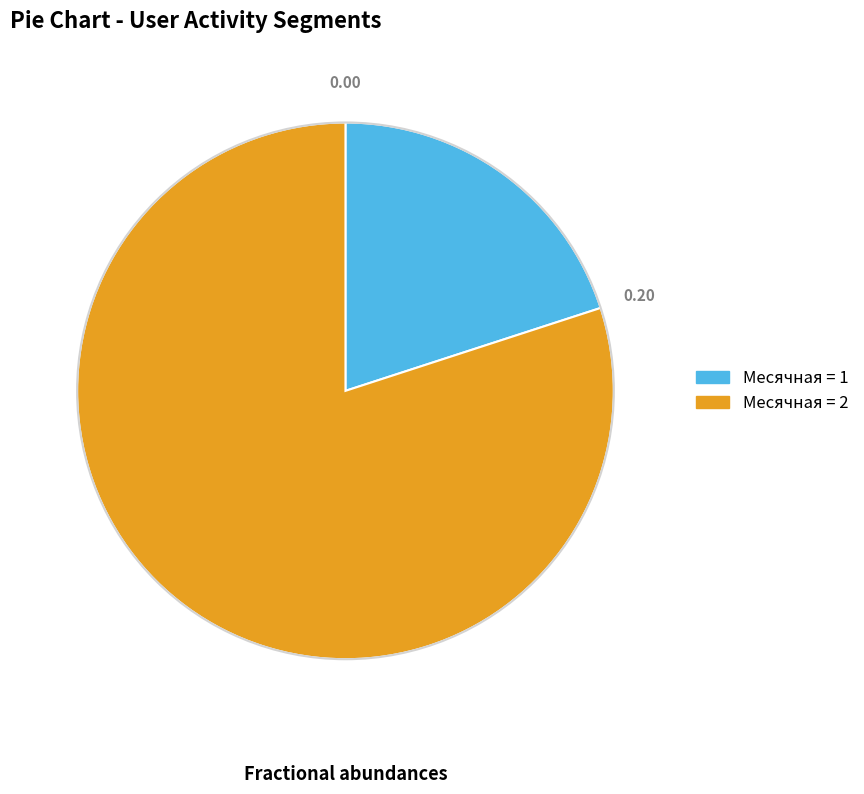

Between Месячная = 1 and Месячная = 2, which is larger?

Месячная = 2